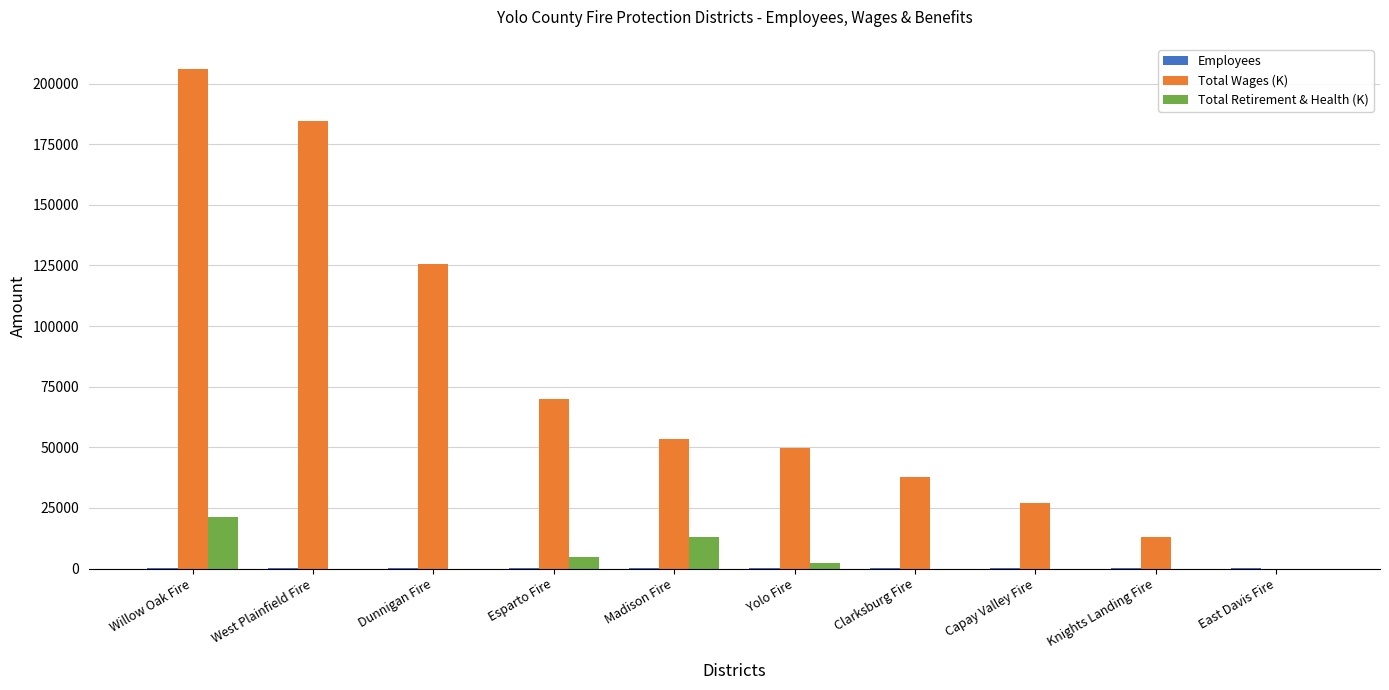

What is the sum of all Total Retirement & Health (K) values?

40707